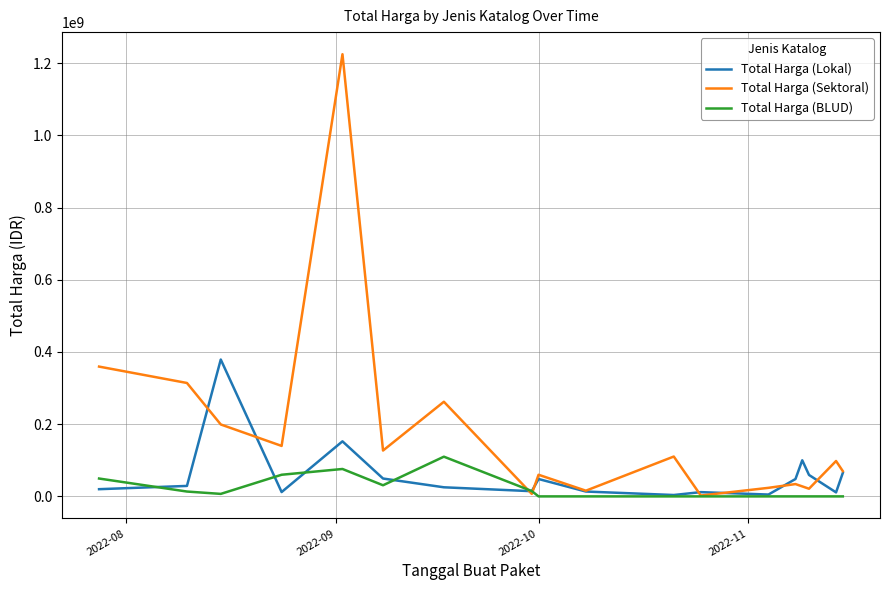

True or false: Total Harga (Sektoral) has more than 1 points higher than both neighbors.

True